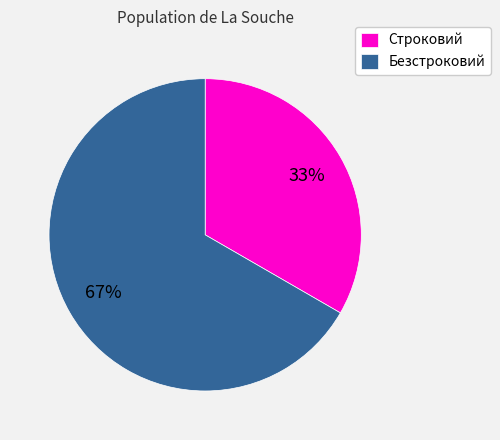

What percentage is the Строковий slice, to the nearest percent?

33%